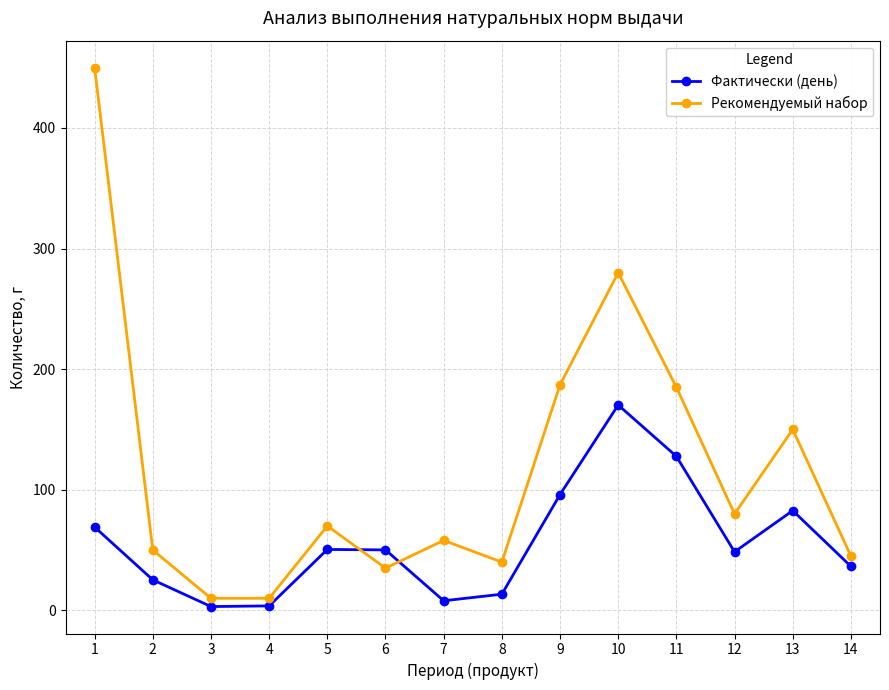

What is the value of the Рекомендуемый набор point at the 11th from the left?

185.0